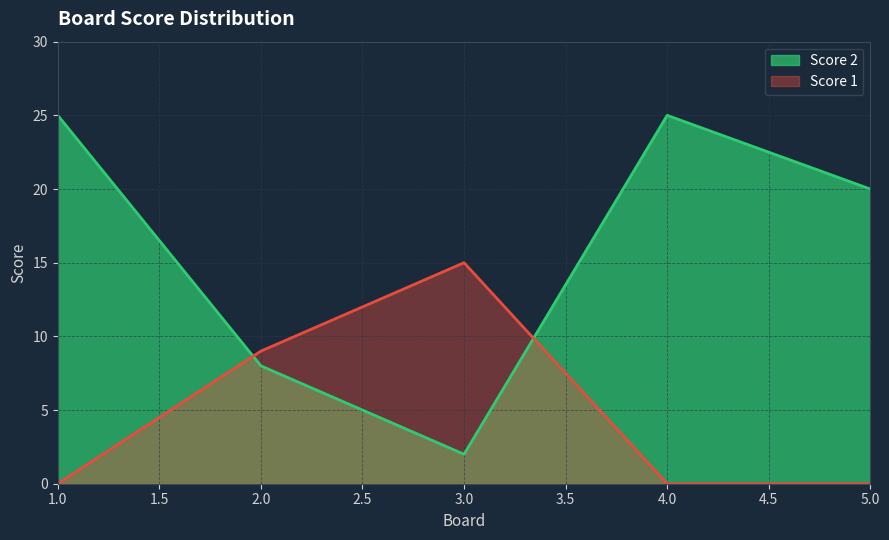

In Score 2, how many points are higher than both neighbors (excluding endpoints)?

1